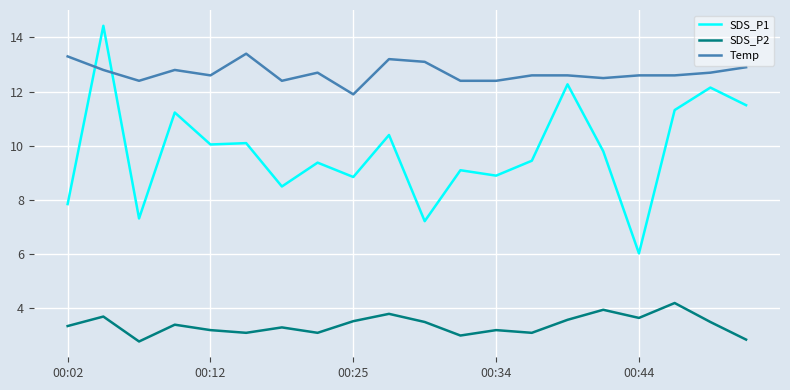

Which series has the largest total across all categories?

Temp